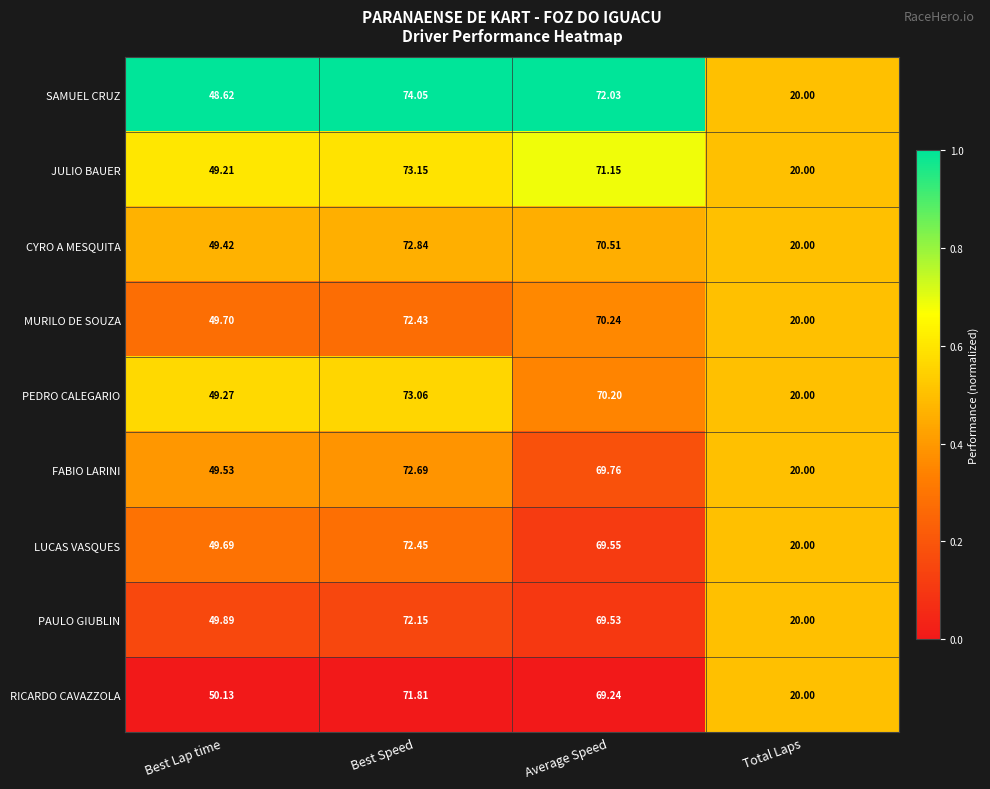

Which series has the largest total across all categories?

SAMUEL CRUZ